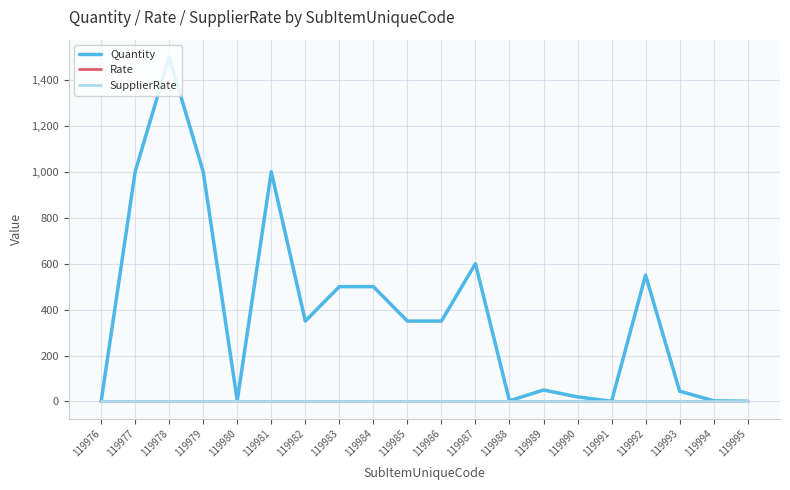

Does the chart display data point markers on the line(s)?

No